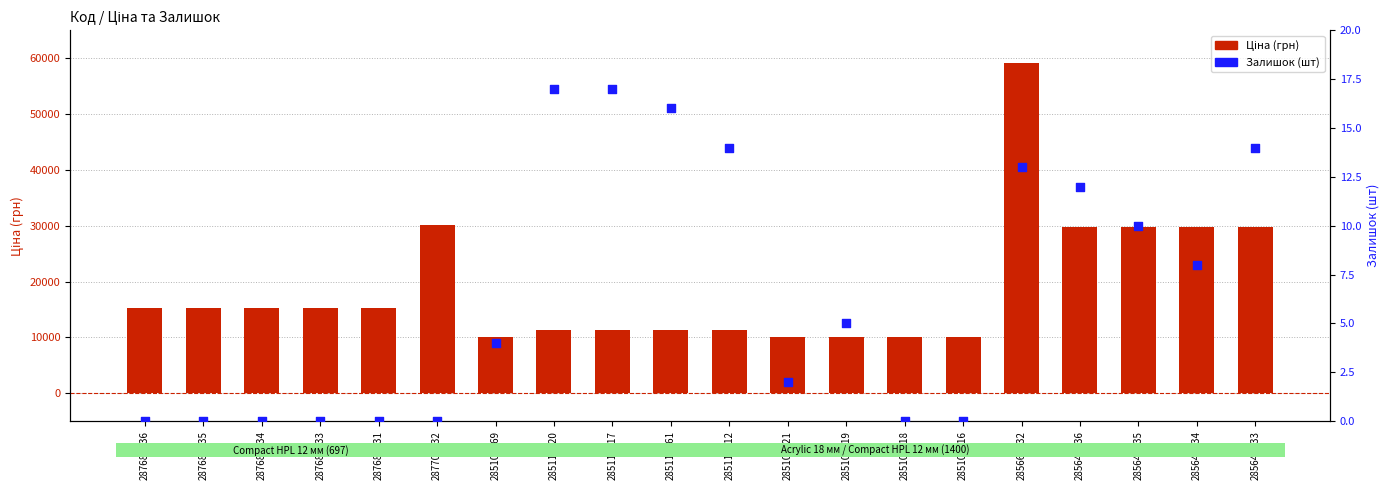

Which series contains the lowest Y value?

Залишок (шт)